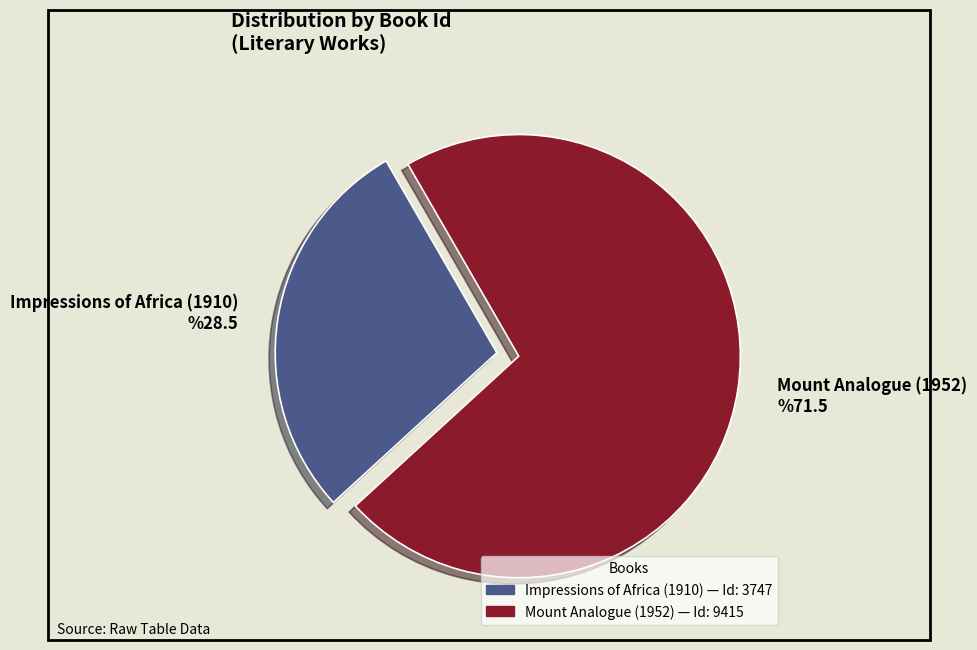

Is the sum of Mount Analogue (1952) and Impressions of Africa (1910) greater than half?

Yes